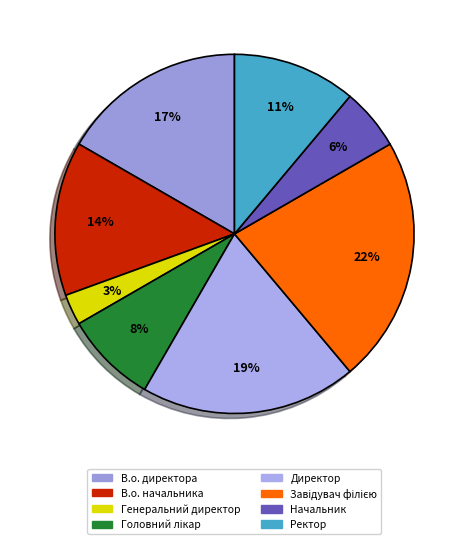

To the nearest percent, what is the difference between the Директор and Завідувач філією slice percentages?

3%